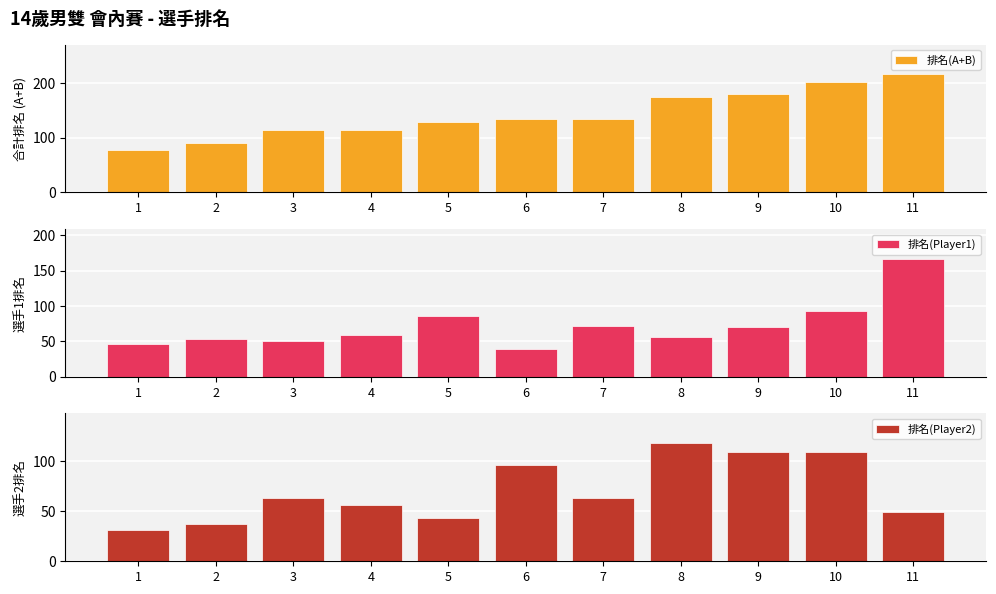

What is the total value across all series at 2?

182